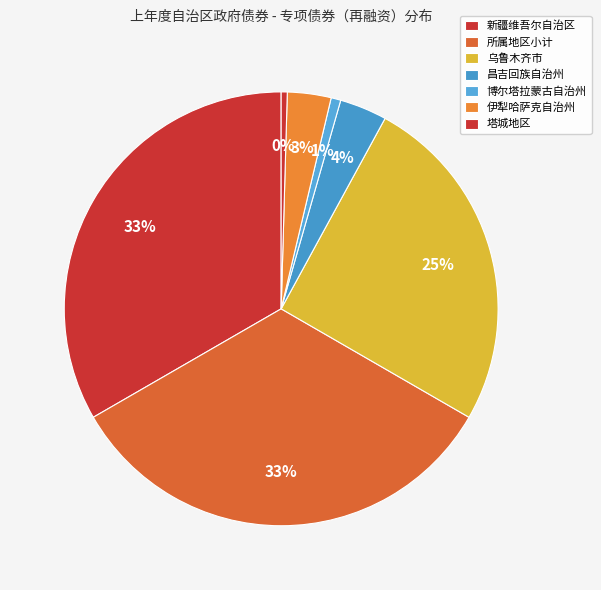

Count the number of slices in the pie.

7